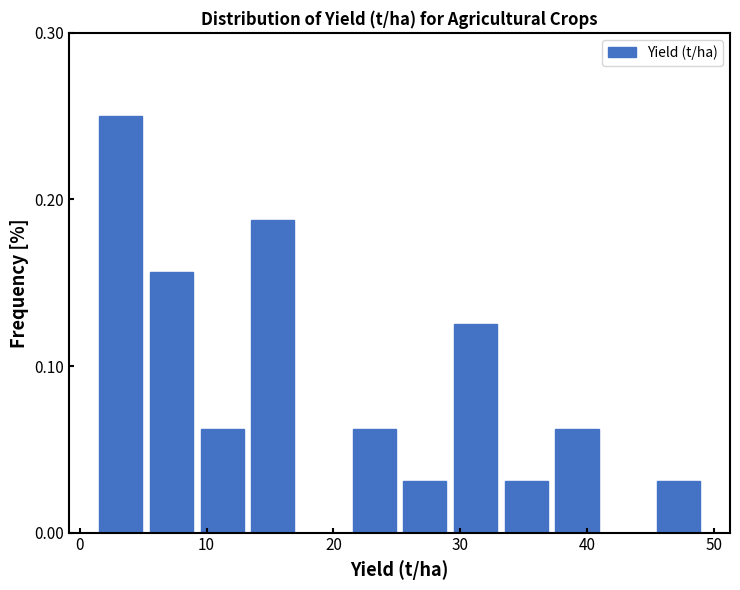

Around what value on the x-axis is the tallest bar? Give the approximate position of its centre, as read against the axis.

3